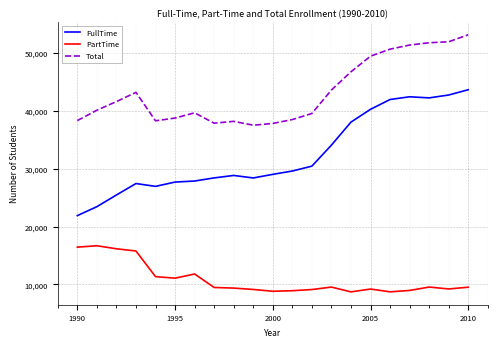

List the series in order of their peak value, highest first.

Total, FullTime, PartTime